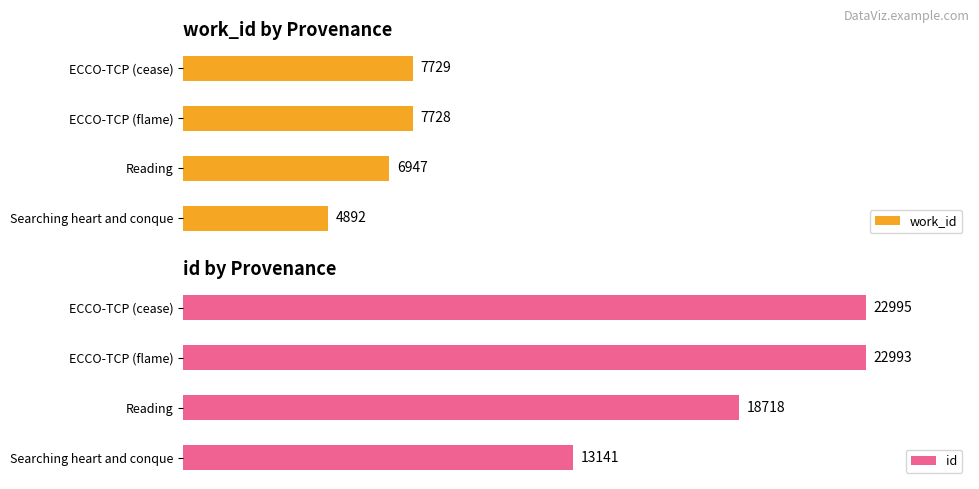

What is the greatest value displayed?

22995